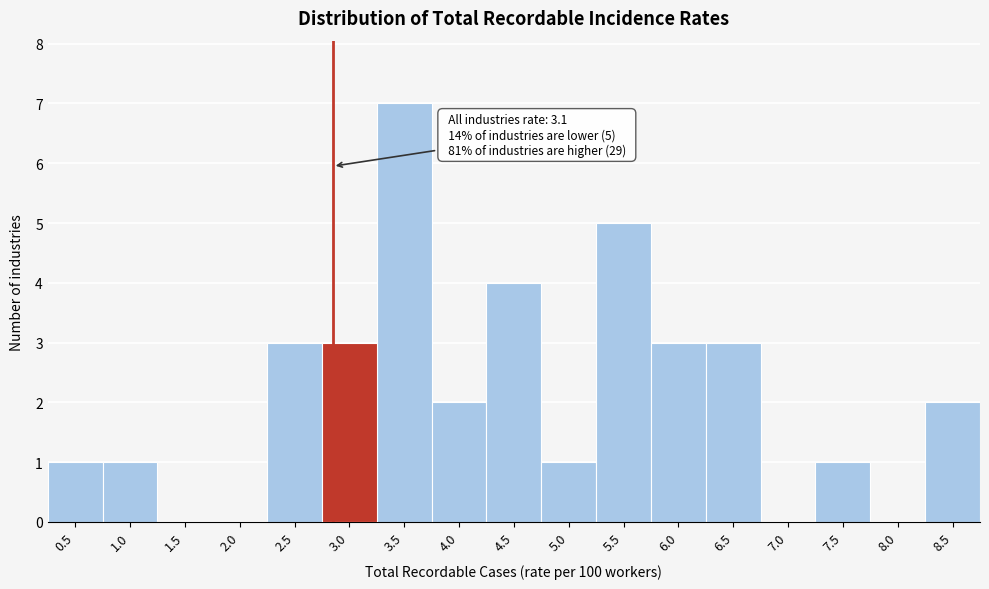

Reading left to right, extract all data points from this chart.

0.5=1	1.0=1	1.5=0	2.0=0	2.5=3	3.0=3	3.5=7	4.0=2	4.5=4	5.0=1	5.5=5	6.0=3	6.5=3	7.0=0	7.5=1	8.0=0	8.5=2